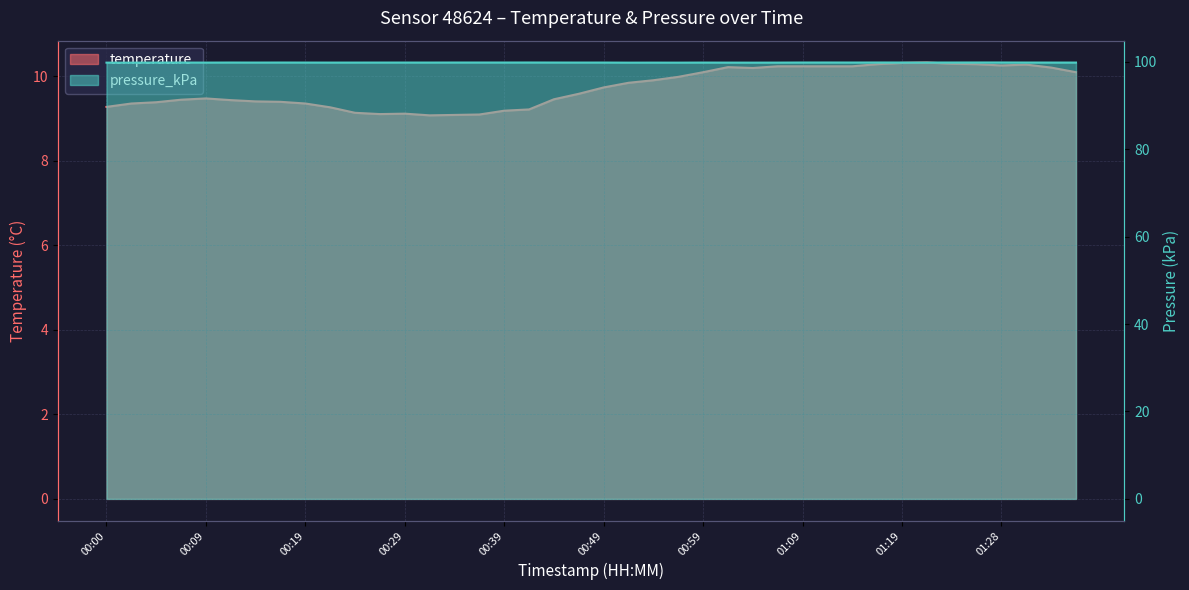

True or false: pressure_kPa and temperature cross at least once.

False